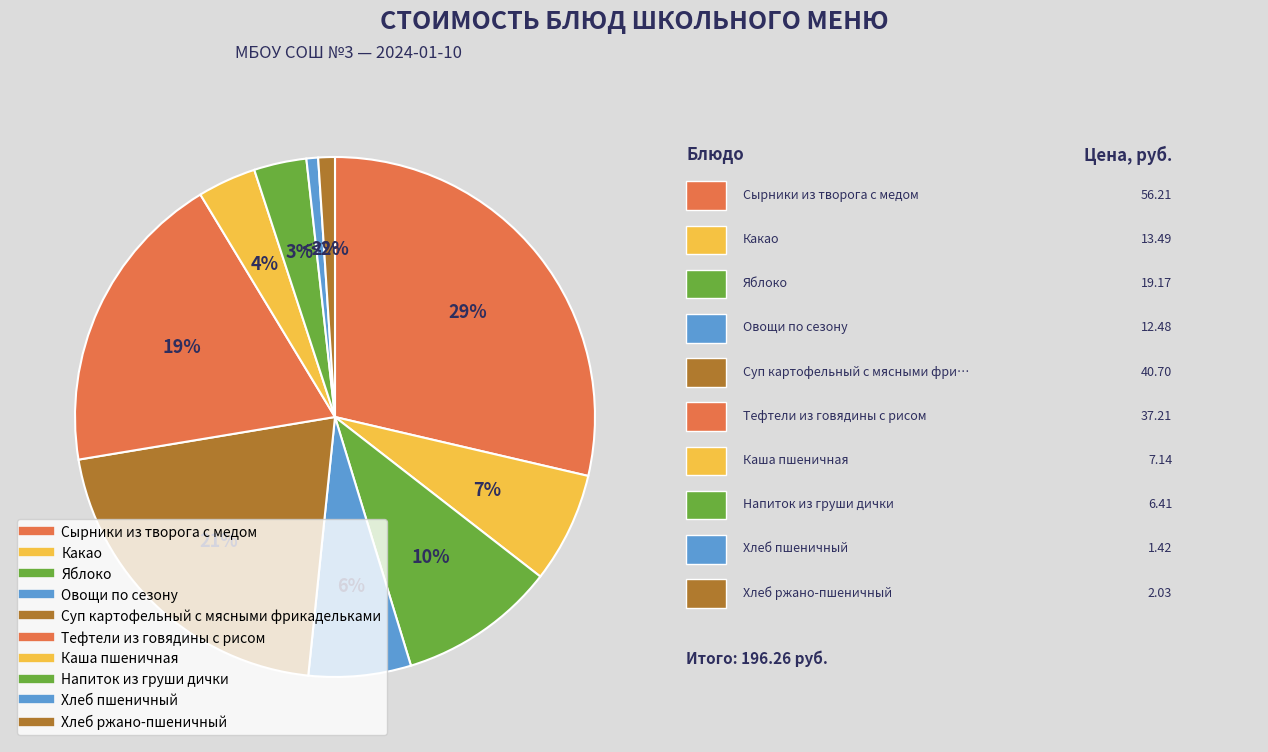

To the nearest percent, what is the average slice percentage?

10%